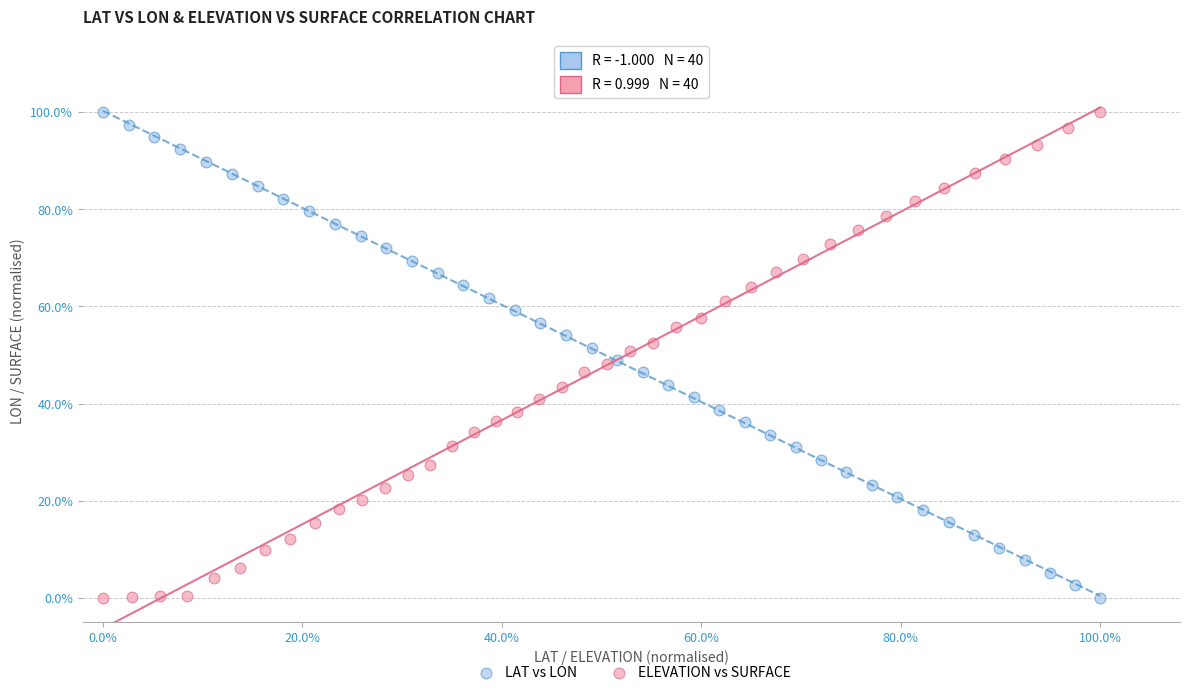

What are all the series names shown in the legend?

LAT vs LON, ELEVATION vs SURFACE